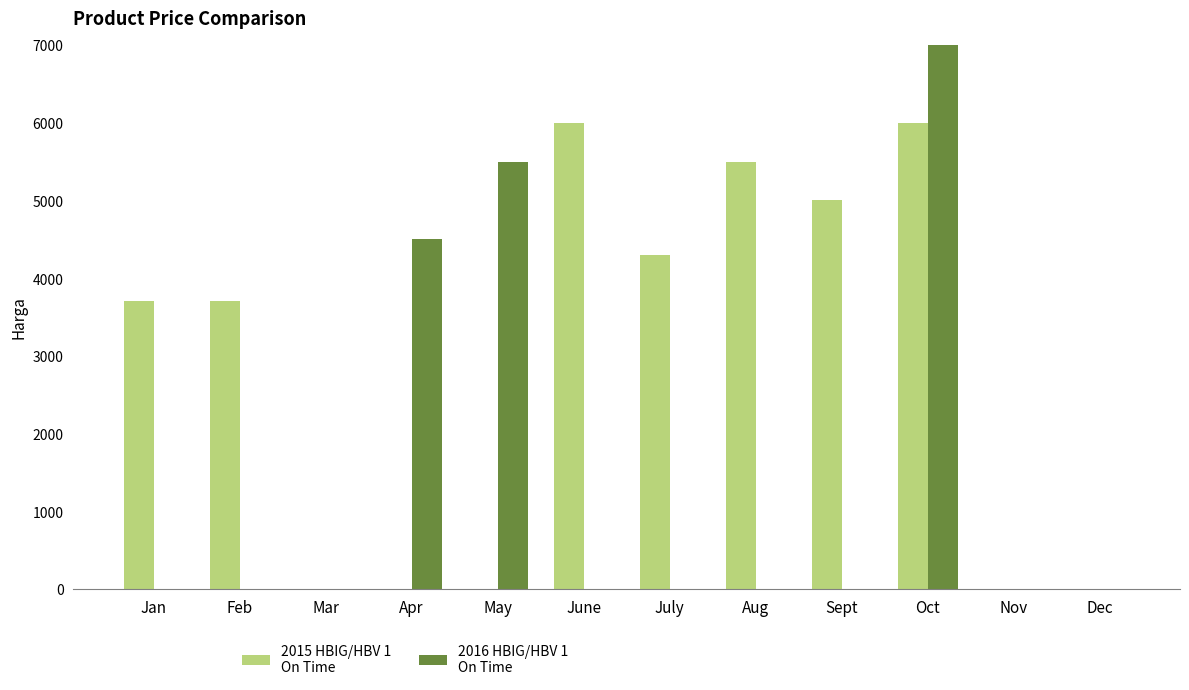

Which series has the widest spread of values?

2016 HBIG/HBV 1
On Time